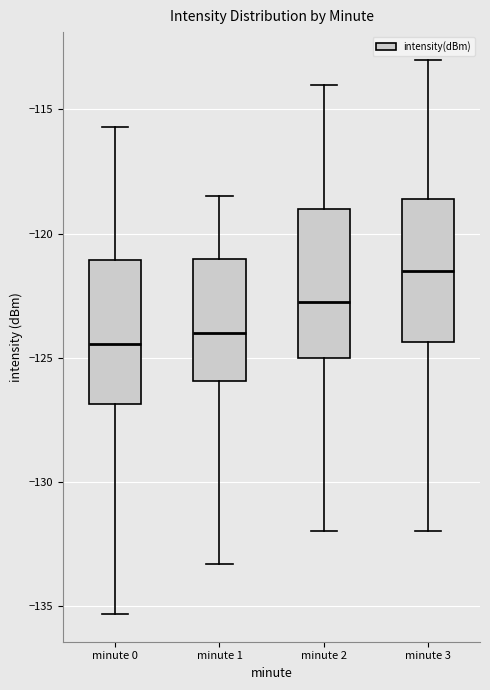

Where is the upper edge of the box for minute 1 on the y-axis? The values are not printed on the chart, so give them approximately, as read against the axis.

-121.0